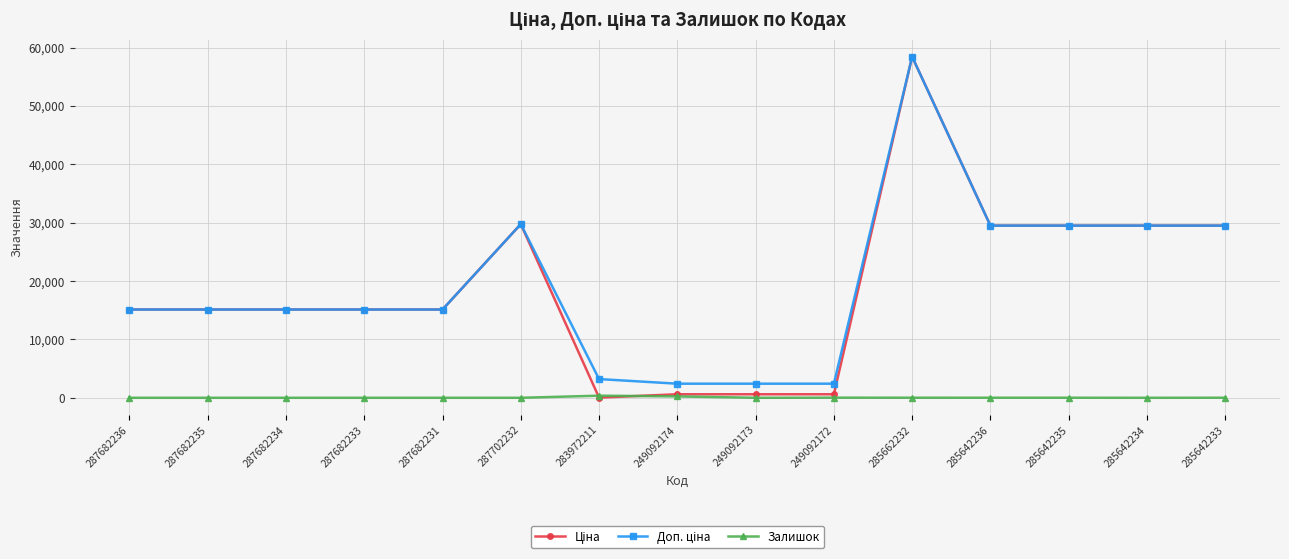

Does the chart have visible grid lines?

Yes